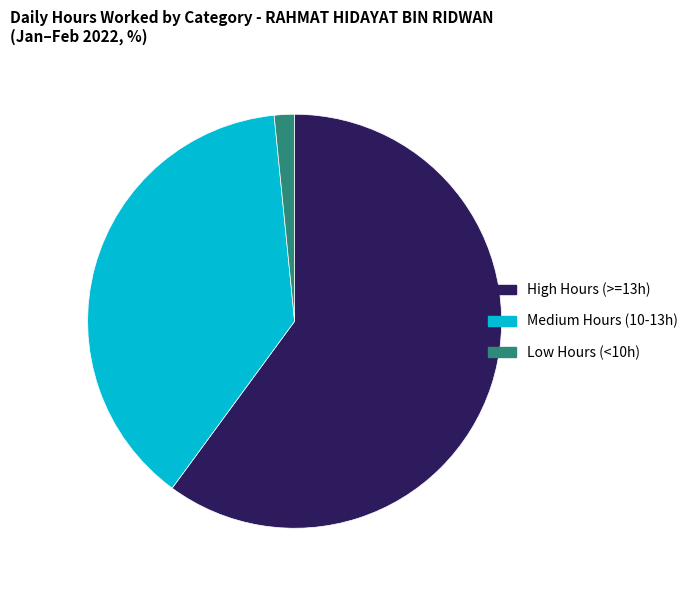

Does High Hours (>=13h) represent more than half of the total?

Yes